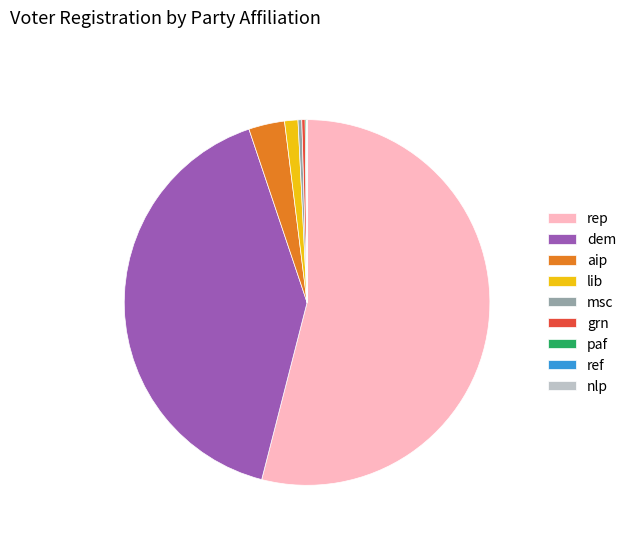

Which category has the biggest portion of the pie?

rep